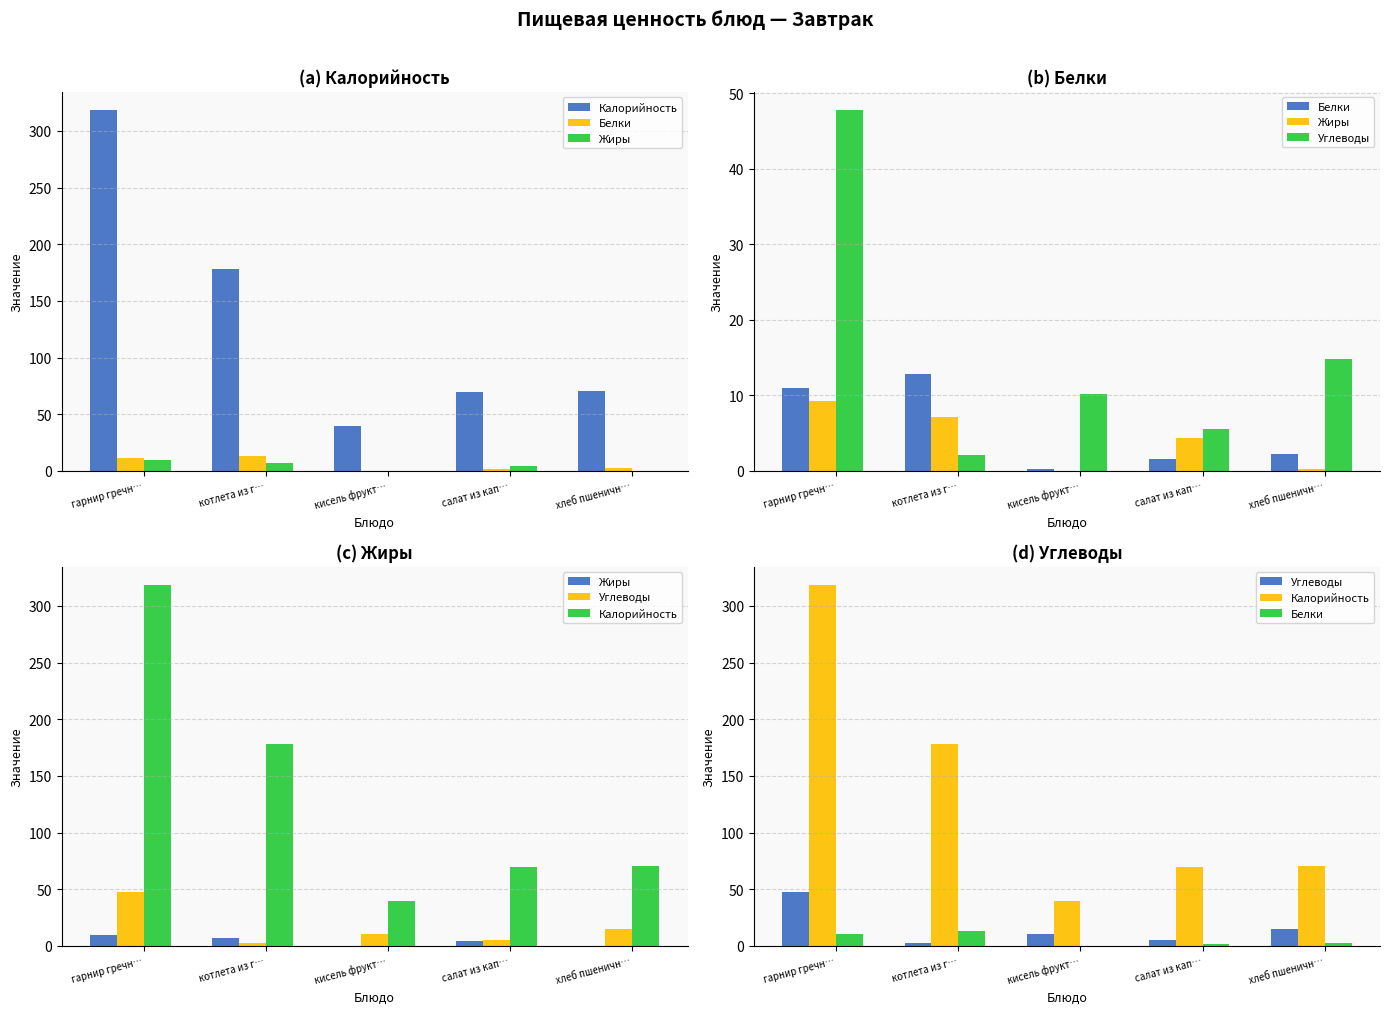

What is the sum of the Калорийность values at хлеб пшеничн… and гарнир гречн…?

388.8